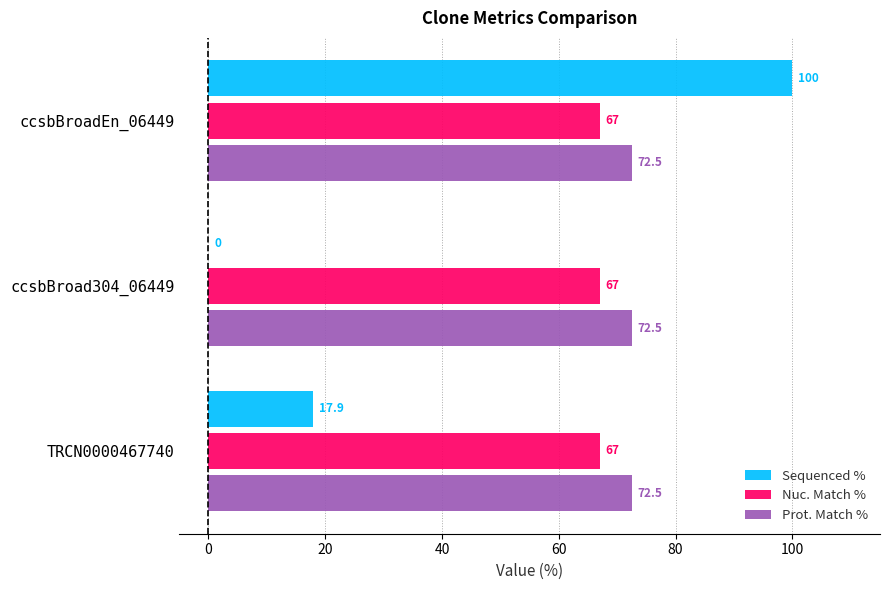

Between ccsbBroadEn_06449 and TRCN0000467740, which series saw the biggest shift?

Sequenced %